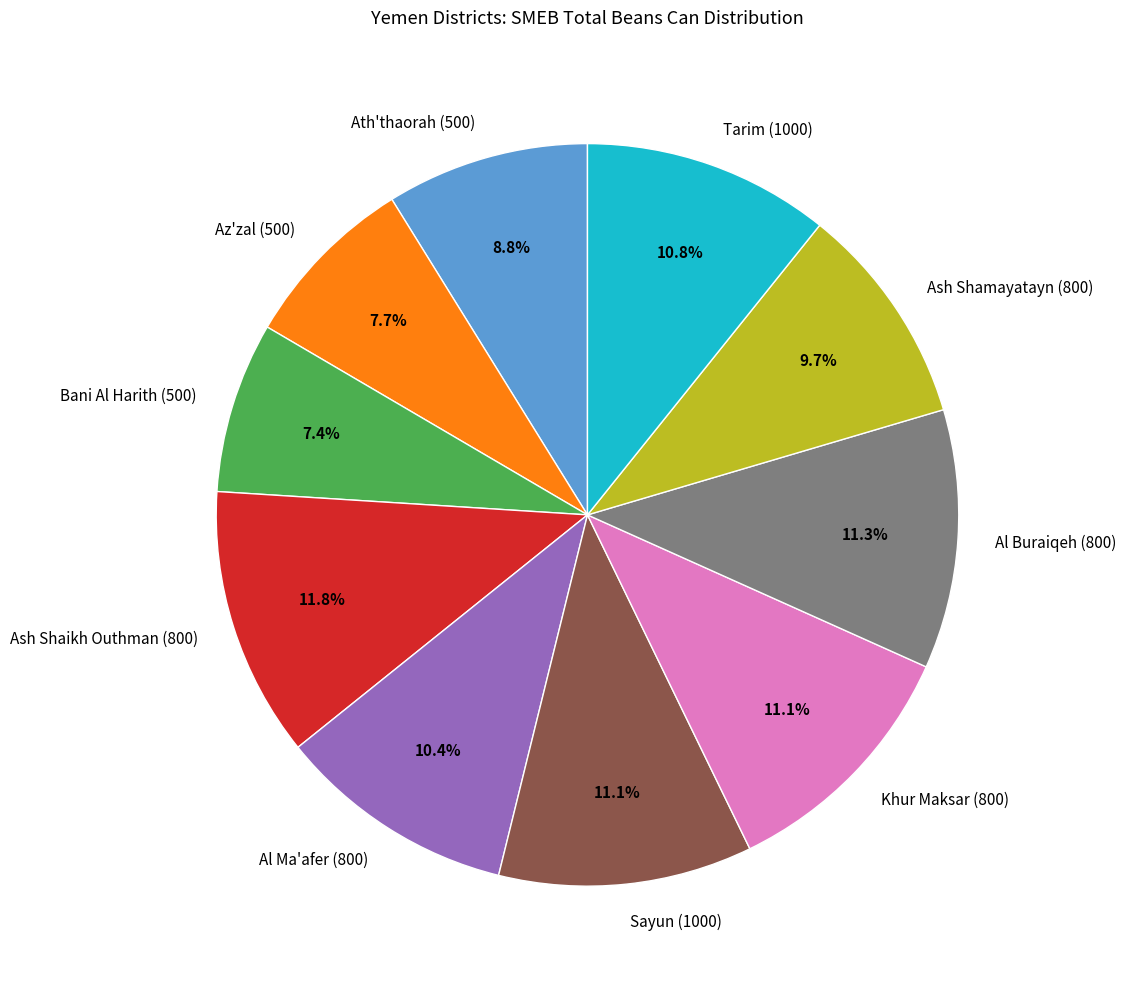

How many segments does this pie chart have?

10